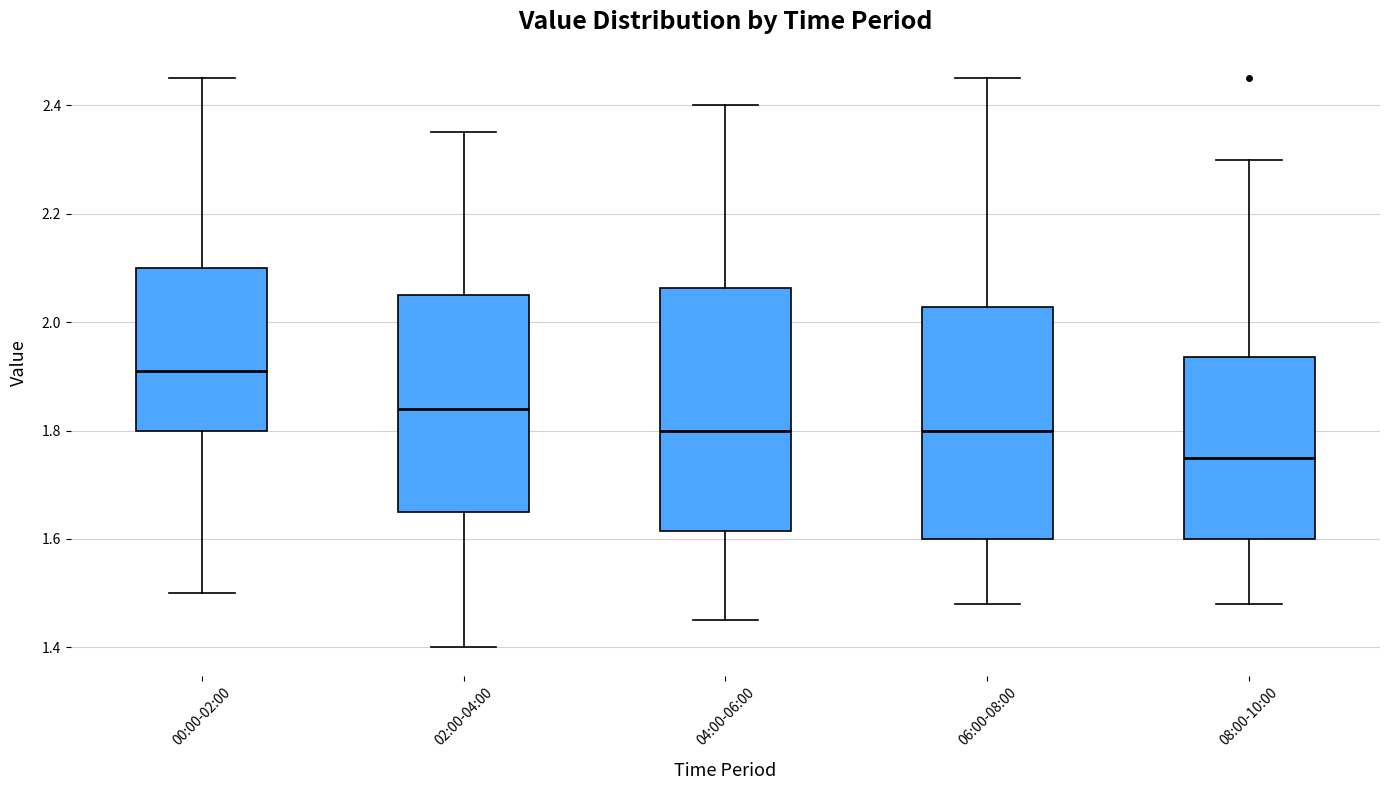

Reading left to right, read every box against the y-axis: the position of its median line, the range the box covers, and the ends of its whiskers. The values are not printed on the chart, so give them approximately, as read against the axis.

00:00-02:00: median 1.92, box 1.80 to 2.10, whiskers 1.50 to 2.46
02:00-04:00: median 1.84, box 1.66 to 2.06, whiskers 1.40 to 2.36
04:00-06:00: median 1.80, box 1.62 to 2.06, whiskers 1.46 to 2.40
06:00-08:00: median 1.80, box 1.60 to 2.02, whiskers 1.48 to 2.46
08:00-10:00: median 1.76, box 1.60 to 1.94, whiskers 1.48 to 2.30